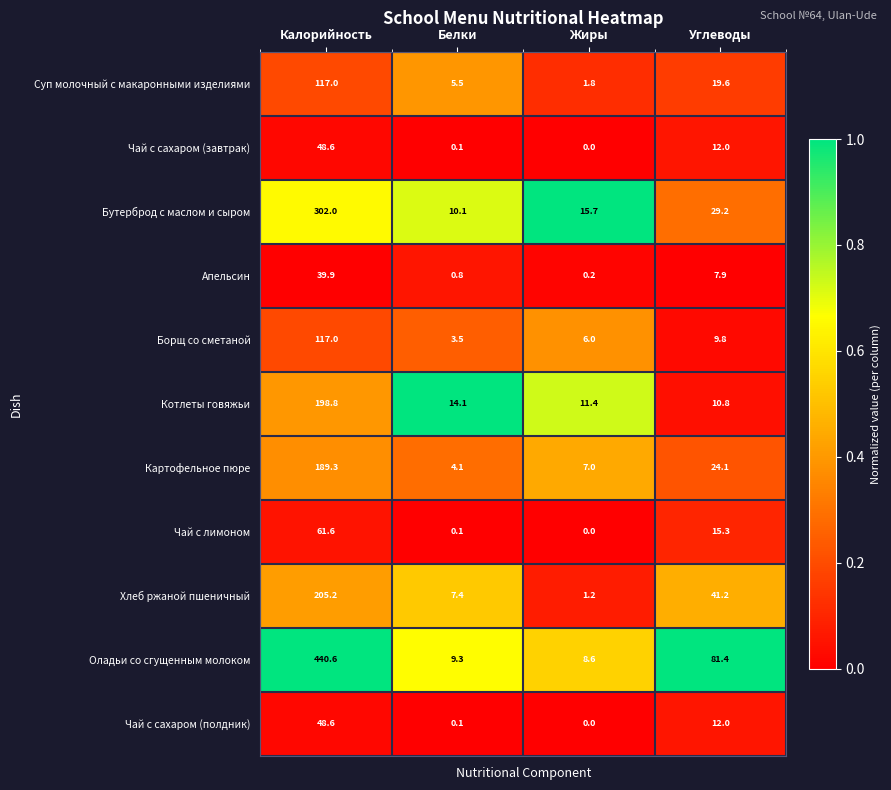

Which series has the largest total across all categories?

Оладьи со сгущенным молоком